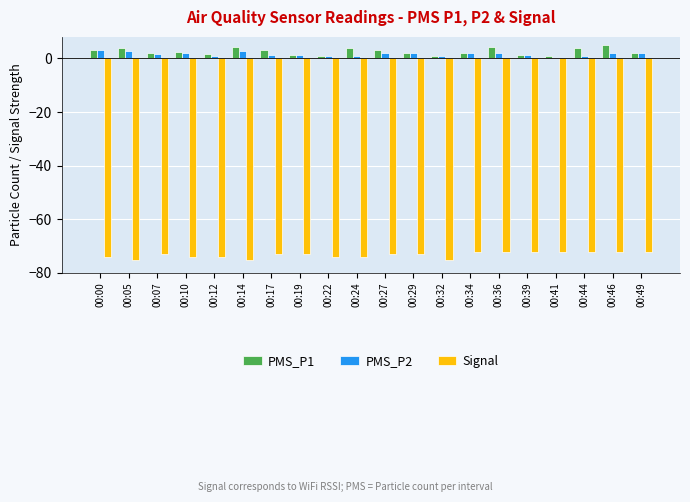

What is the total value across all series at 00:00?

-68.0